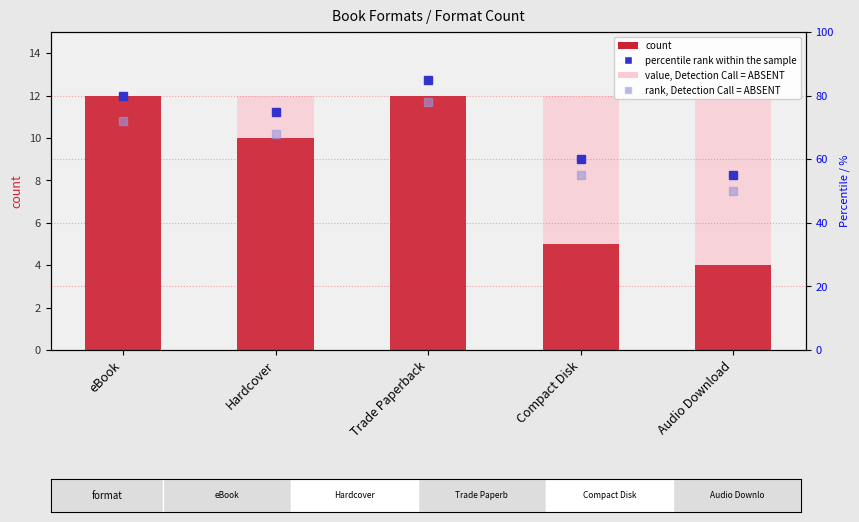

The rank, Detection Call = ABSENT series shows 50 at Audio Download. True or false?

True